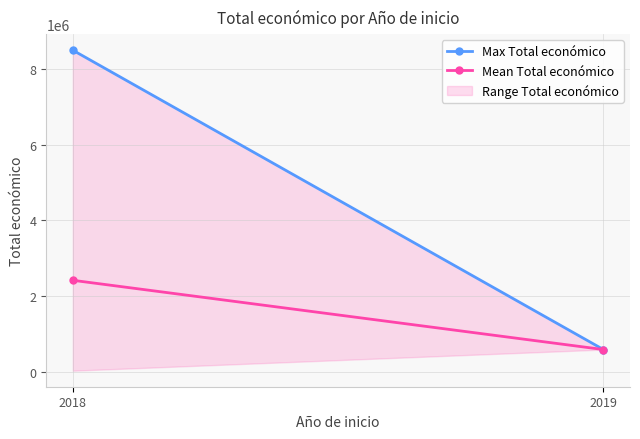

Rank the categories by Mean Total económico value from highest to lowest.

2018, 2019